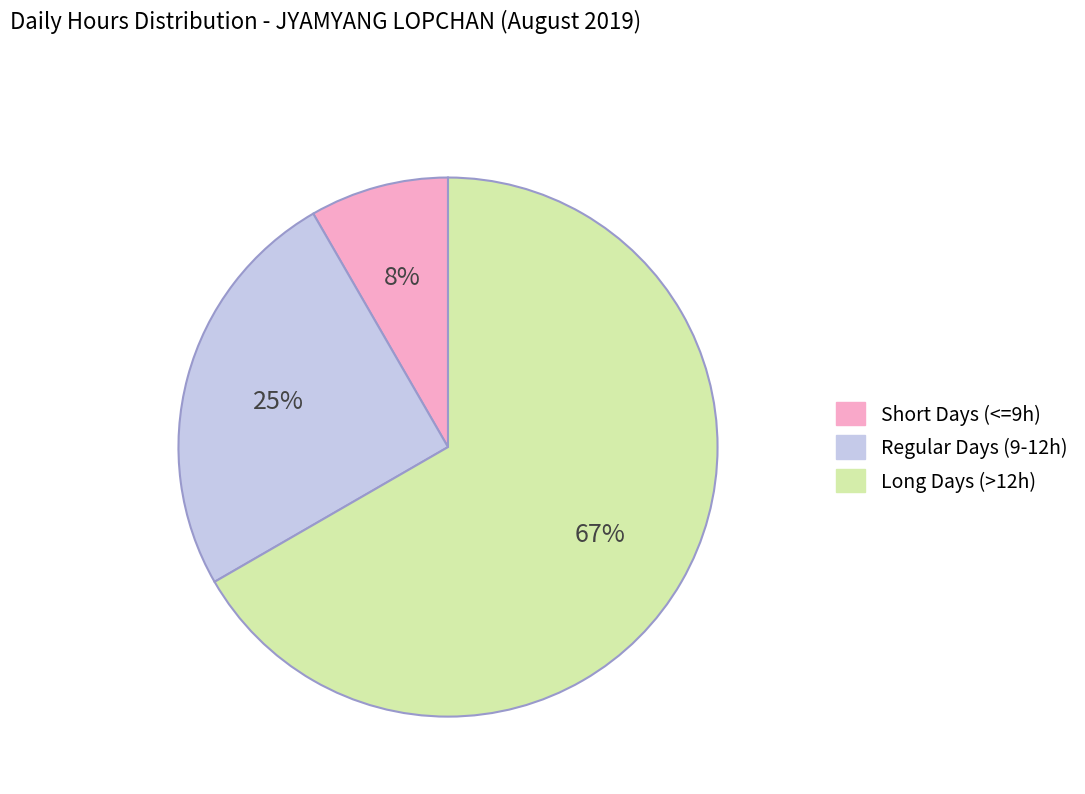

To the nearest percent, what is the average slice percentage?

33%